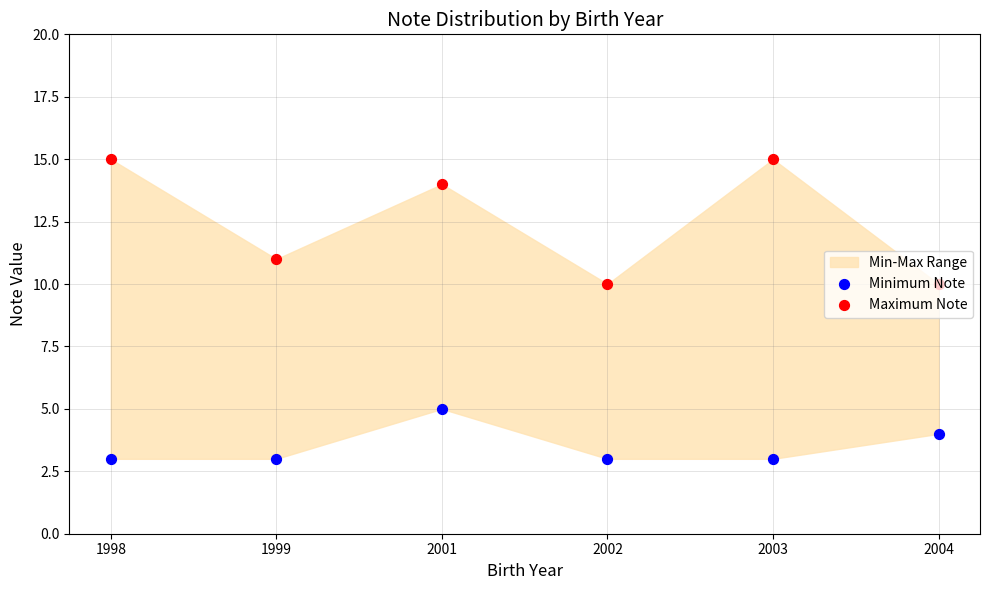

Which series has the largest total across all categories?

Maximum Note